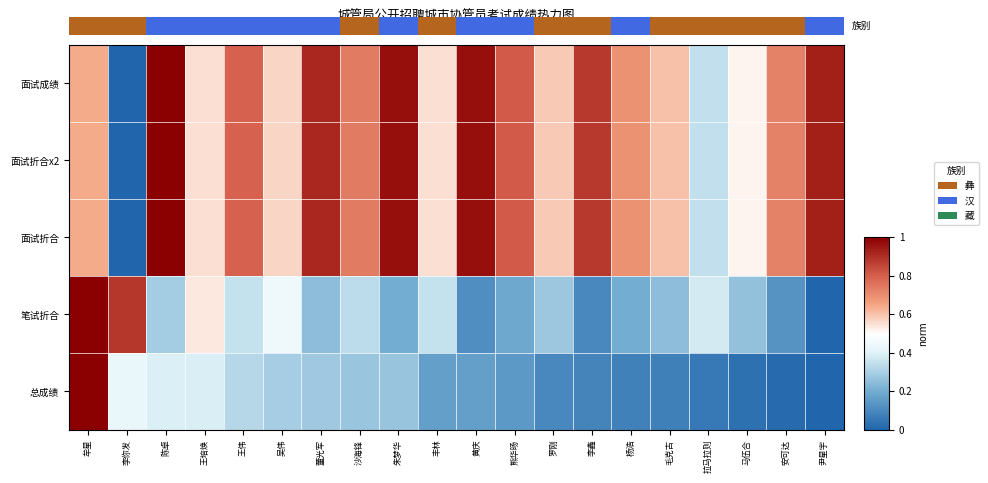

What is the sum of all 面试成绩 values?

13.8